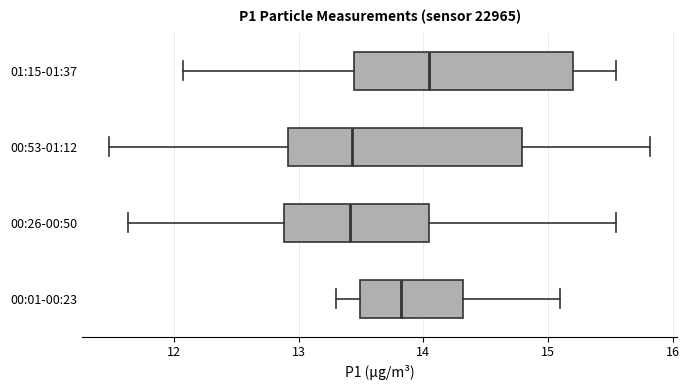

Comparing the boxes themselves (not the whiskers), which one is the widest?

00:53-01:12